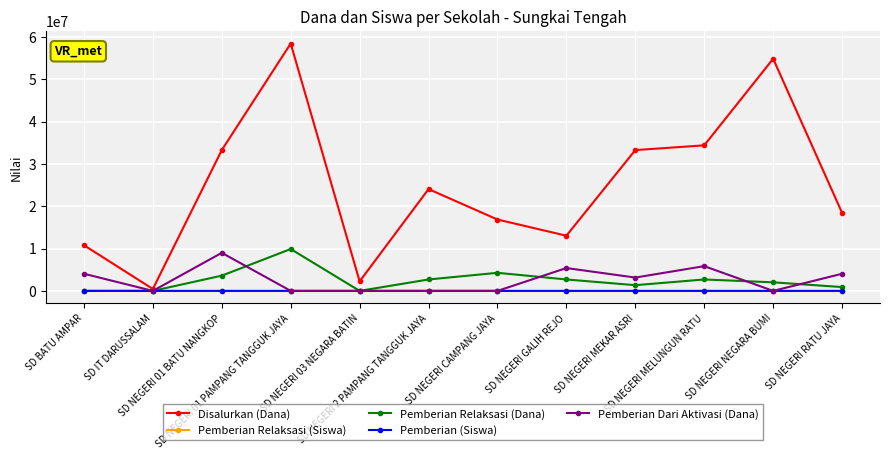

At which category is the sum across all series the highest?

SD NEGERI 01 PAMPANG TANGGUK JAYA